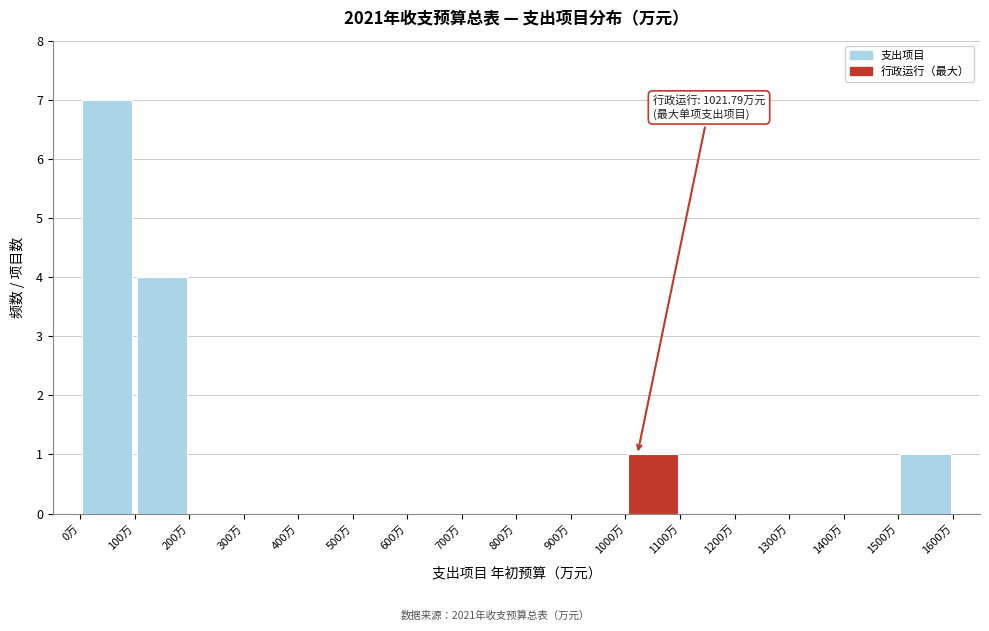

Over which range of the x-axis is the bar tallest?

0 to 100